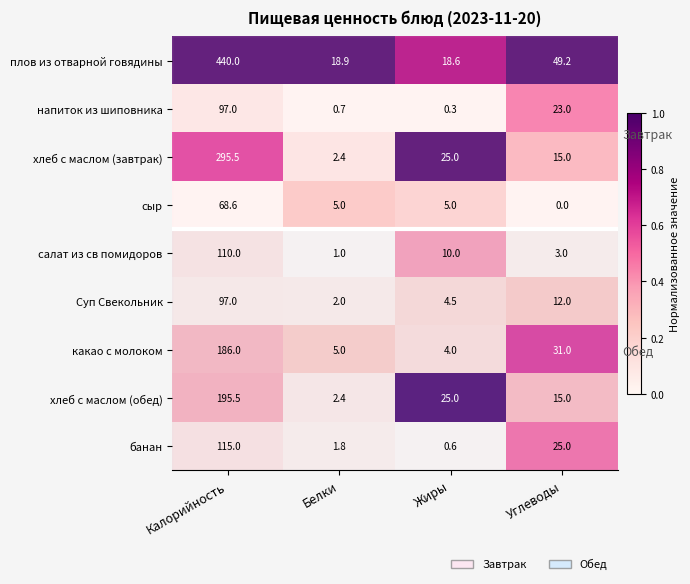

Read the напиток из шиповника value at Углеводы.

0.5